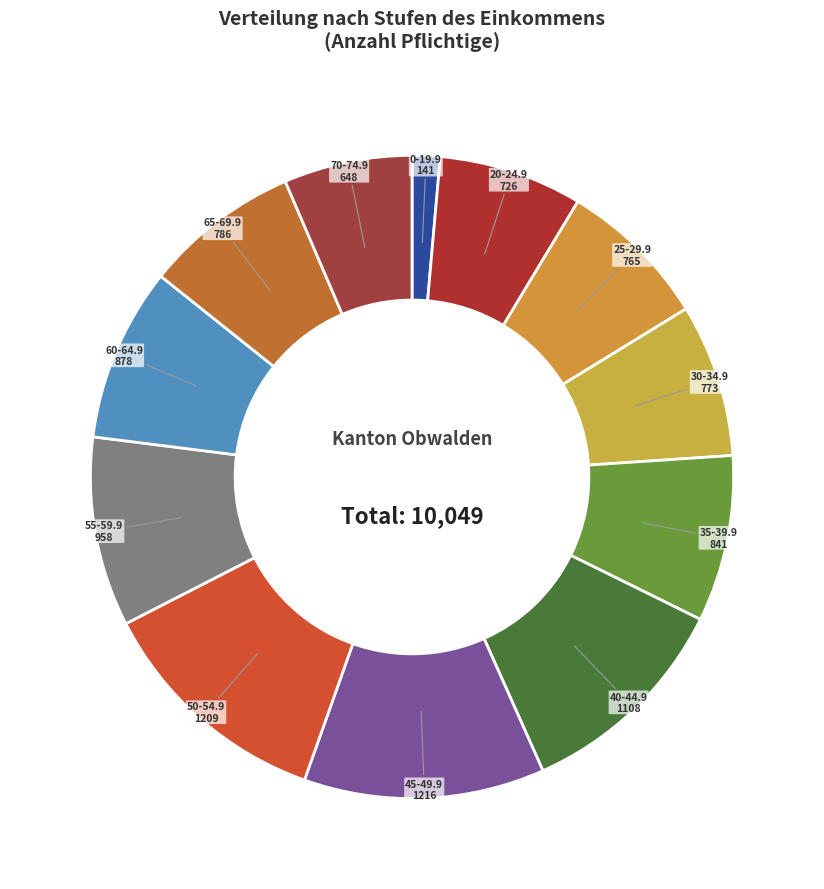

Rank the categories by value from lowest to highest.

0-19.9, 70-74.9, 20-24.9, 25-29.9, 30-34.9, 65-69.9, 35-39.9, 60-64.9, 55-59.9, 40-44.9, 50-54.9, 45-49.9